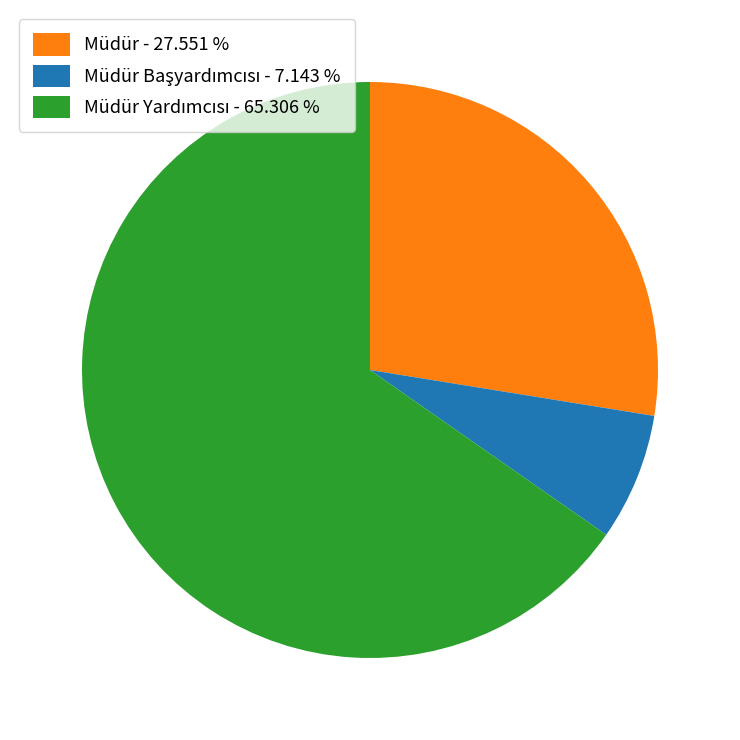

Is there a majority slice in this chart?

Yes